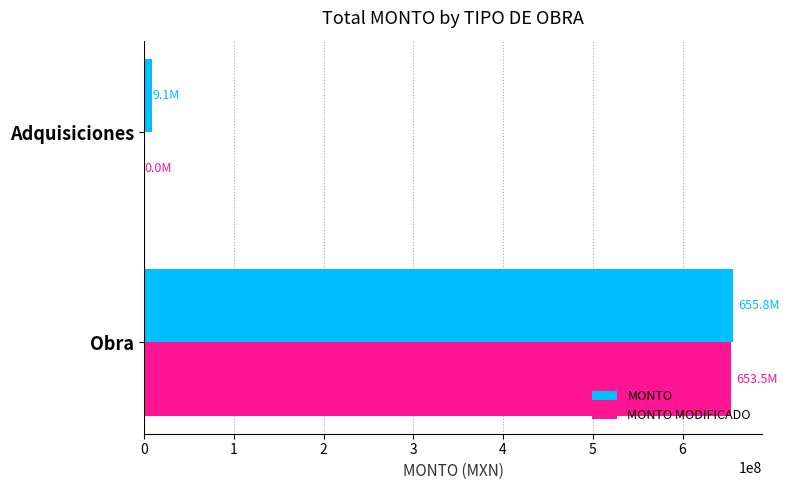

Which category has the highest value across all series?

Obra